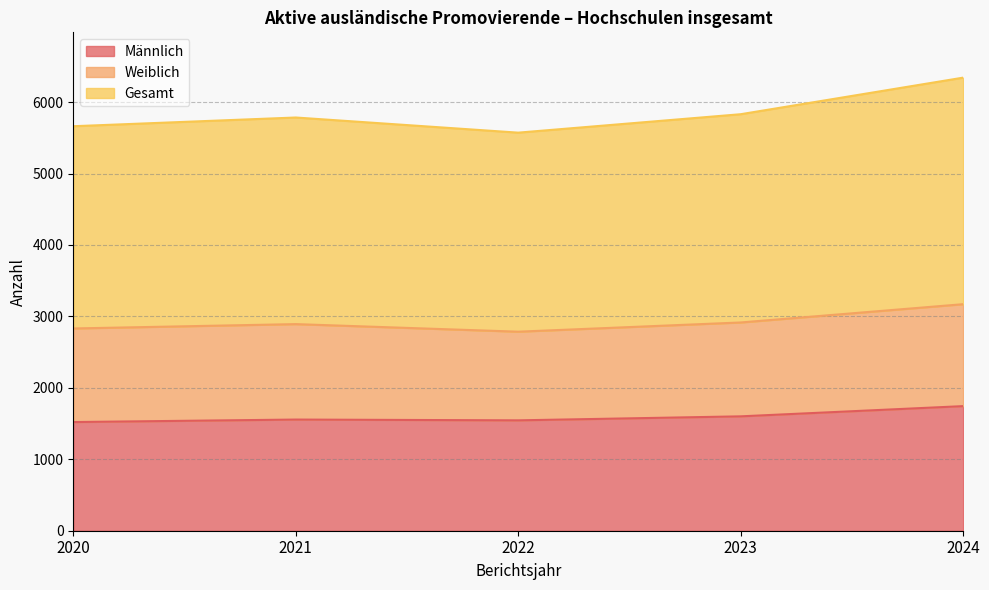

What is the maximum value shown in the chart?

3171